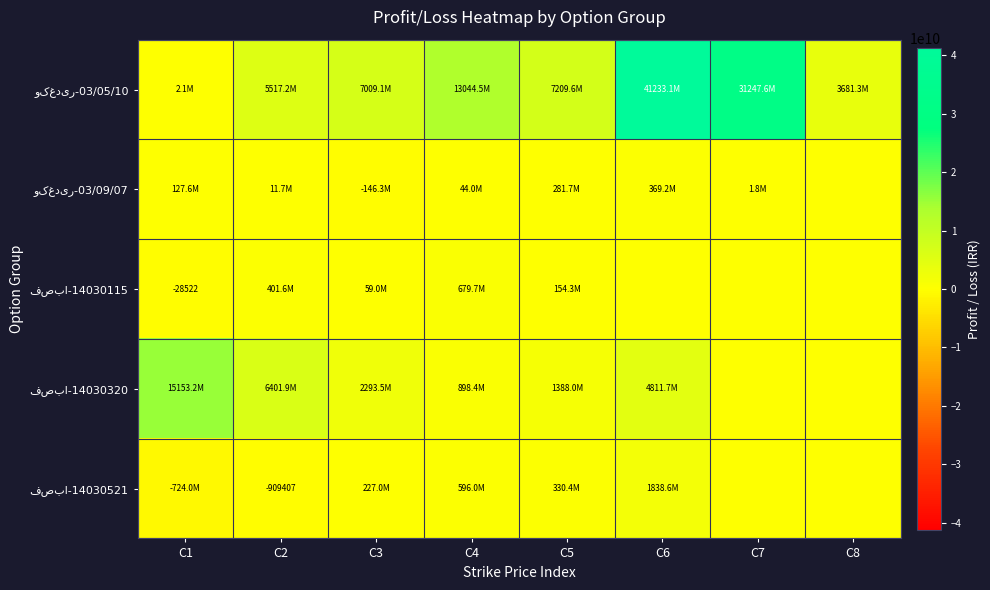

What is the sum of the وکغدیر-03/05/10 values at C4 and C2?

18561771000